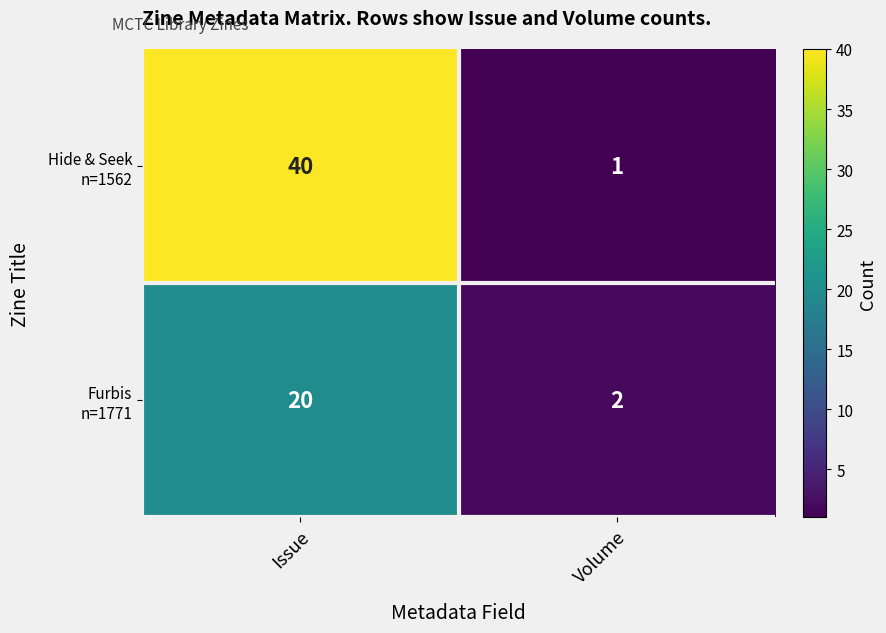

What is the spread (max minus min) of values at Issue?

20